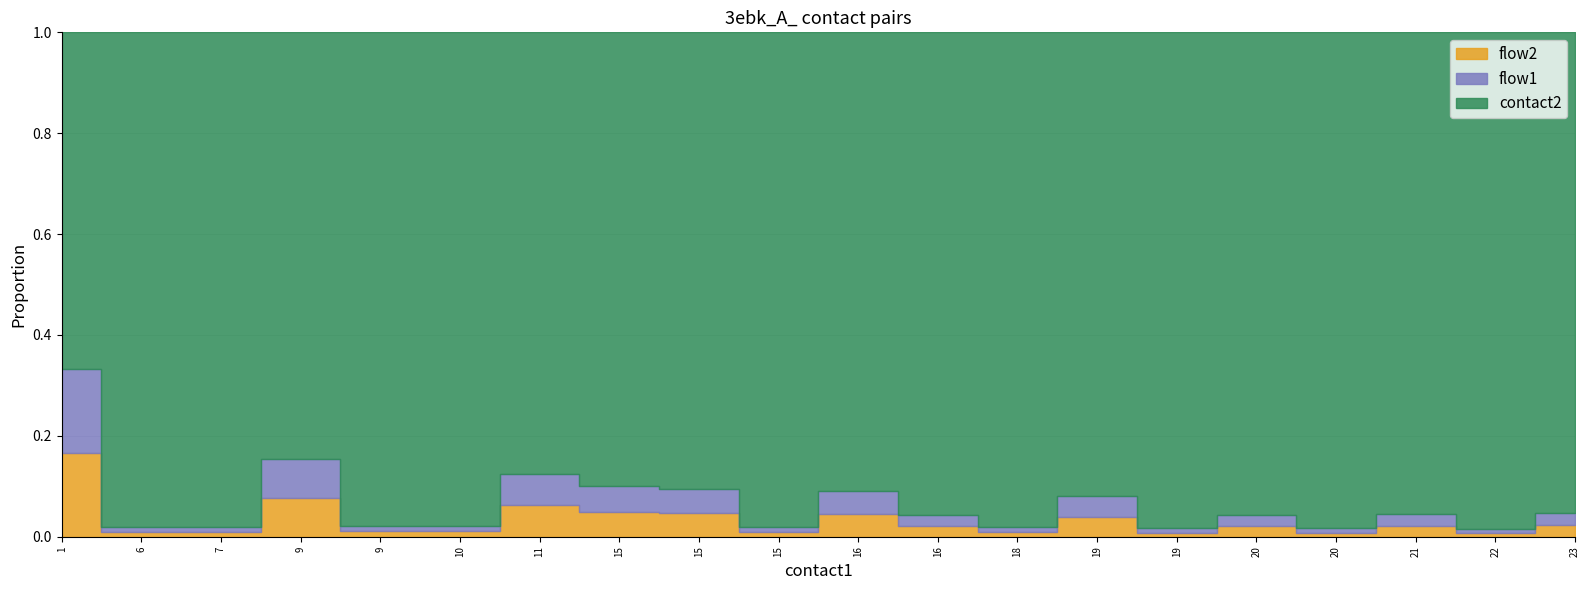

How many lines are shown in the chart?

3